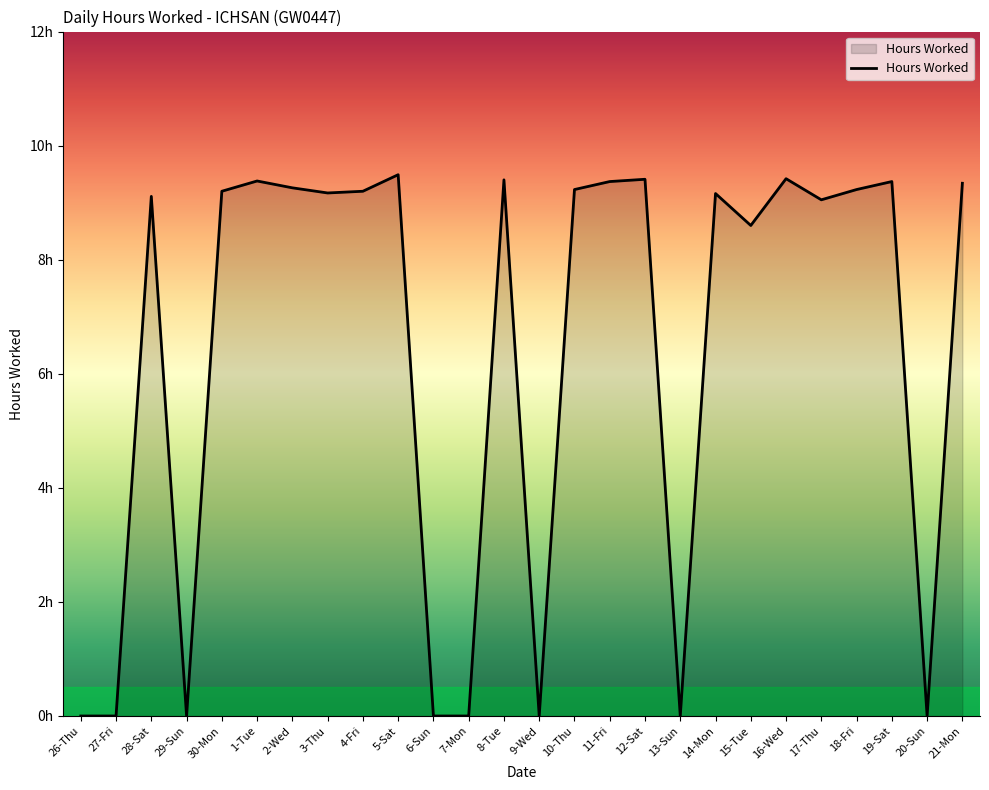

Is this an area chart (filled region under the line)?

Yes